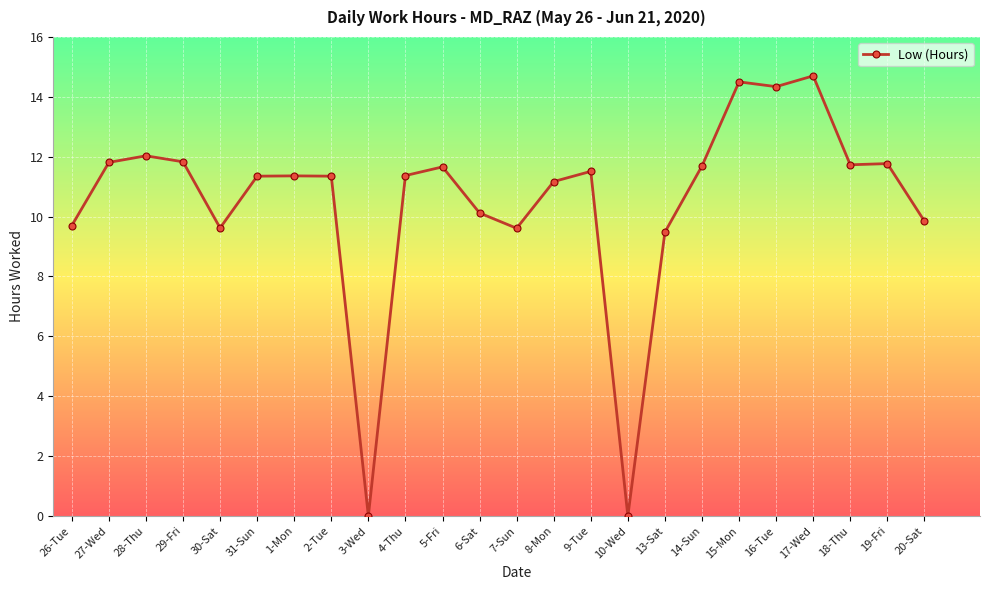

What value does the data have at 16-Tue?

14.3